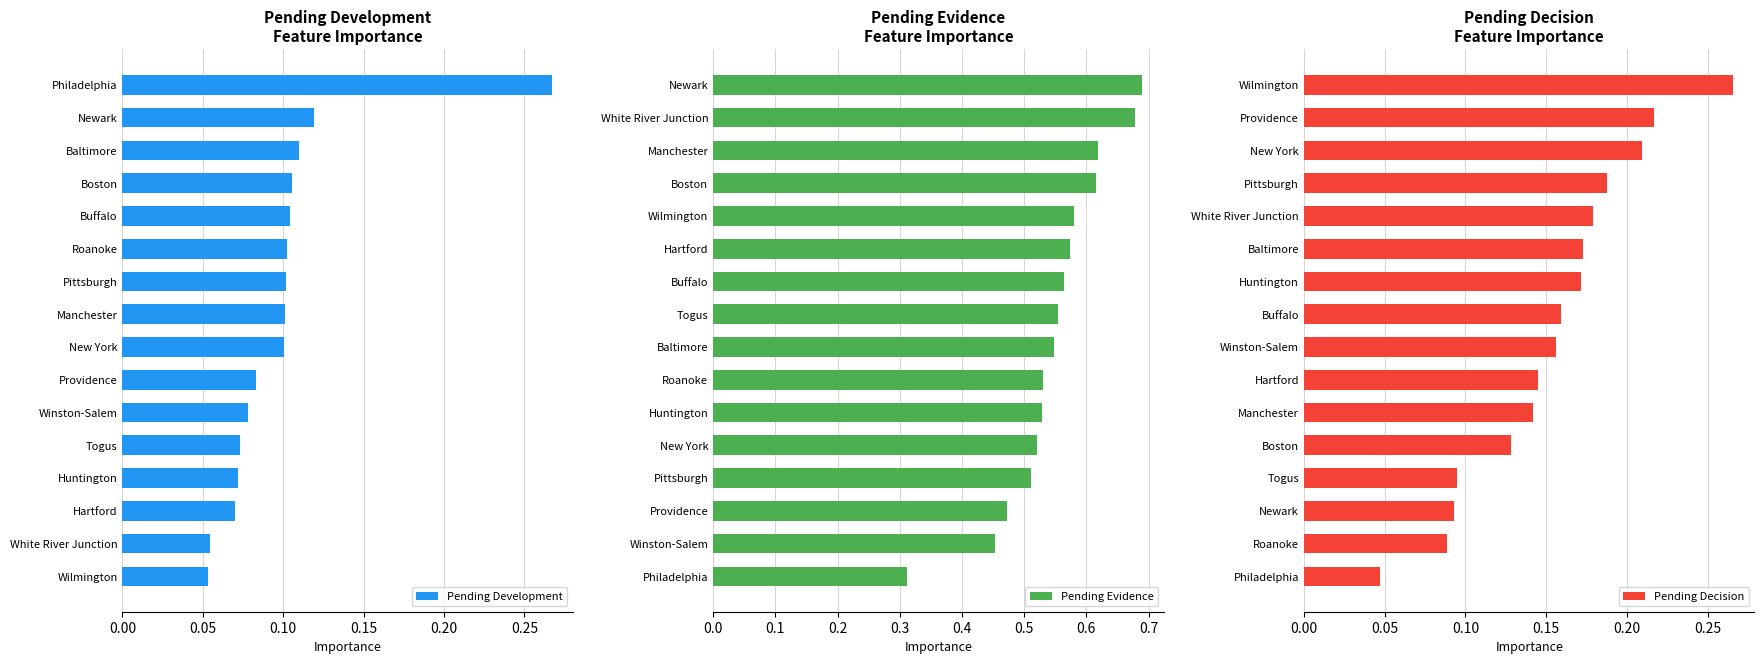

Count the Pending Development values in the range 0 to 1.

16